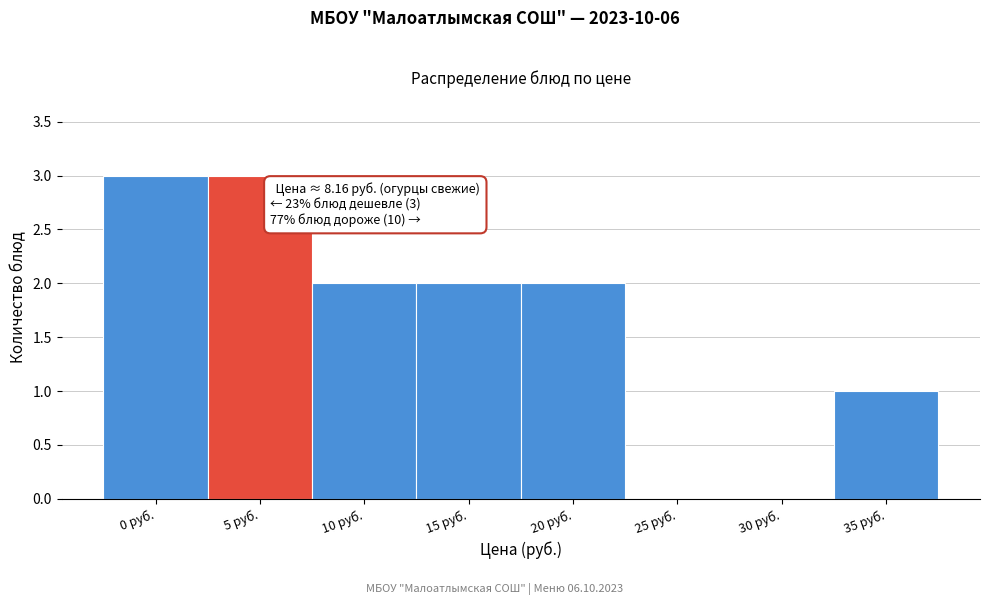

Reading left to right, list all the values displayed in this chart.

0 руб.=3	5 руб.=3	10 руб.=2	15 руб.=2	20 руб.=2	25 руб.=0	30 руб.=0	35 руб.=1